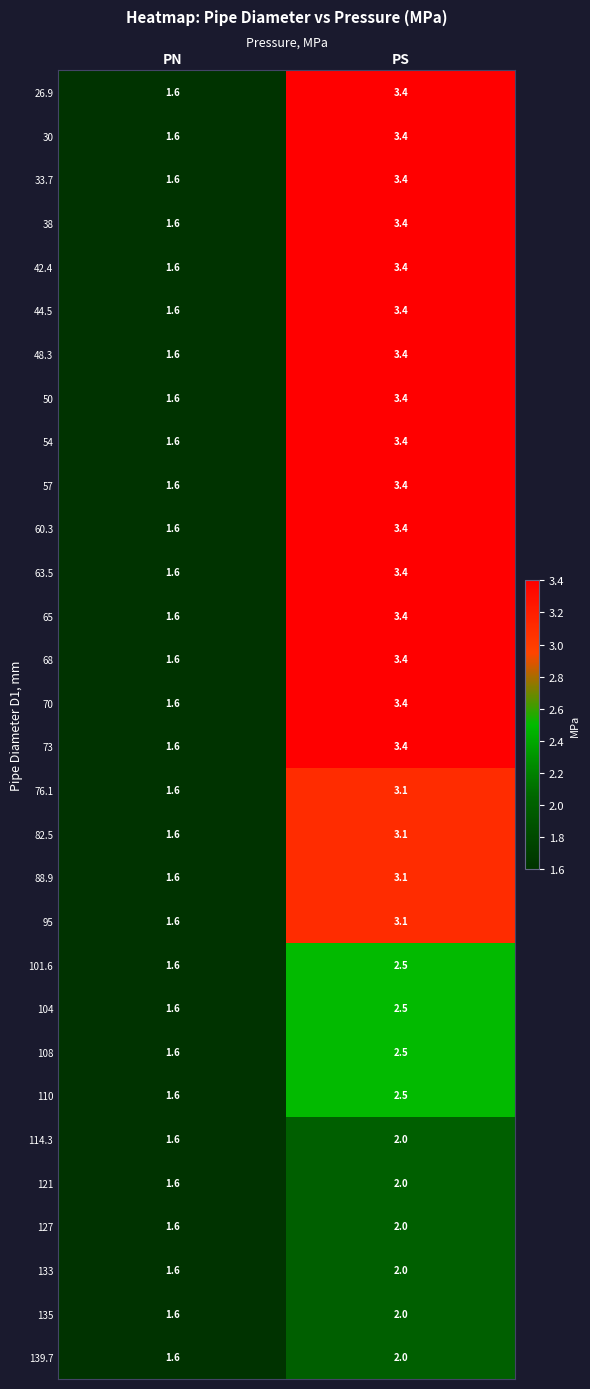

At which label is 50 closest to 2?

PN